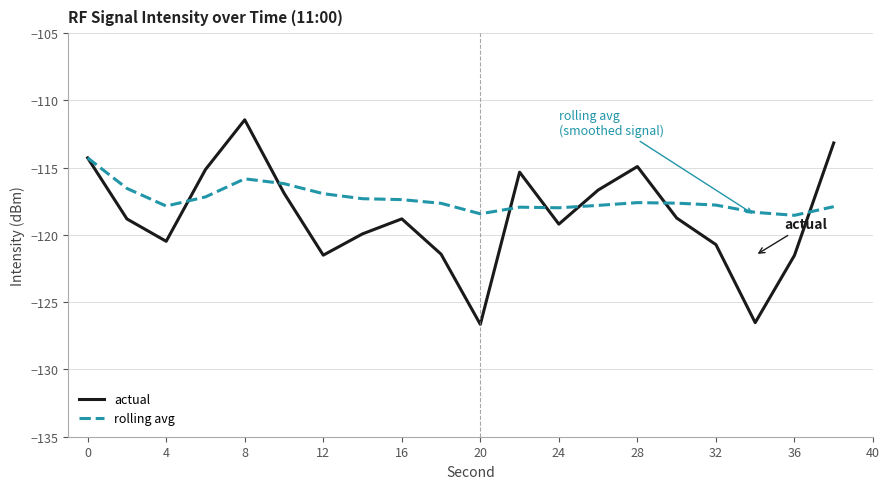

True or false: rolling avg and actual intersect in this chart.

True